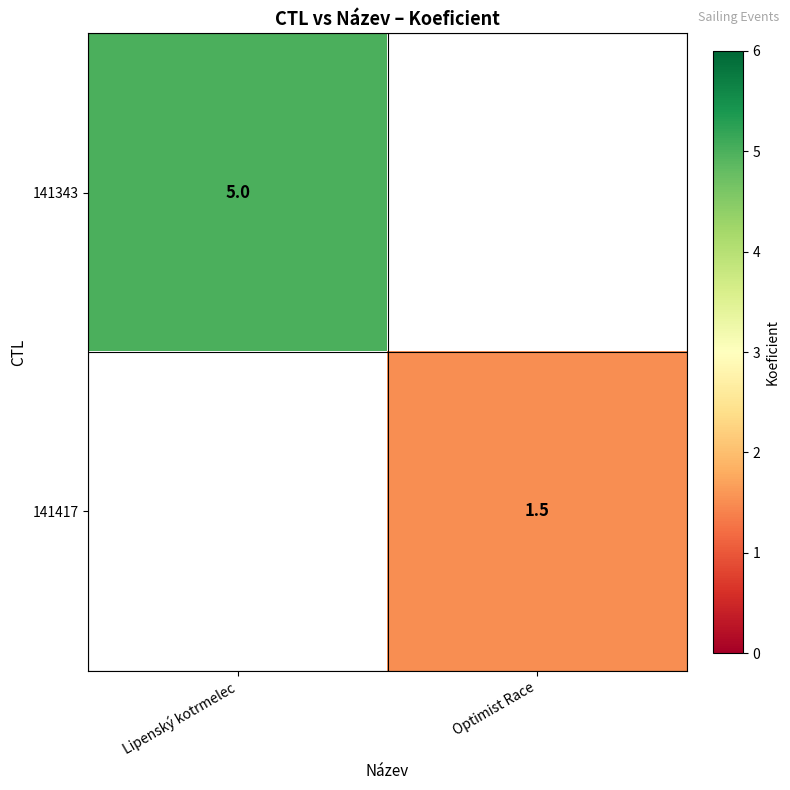

At which category does the chart reach its peak across all series?

Lipenský kotrmelec